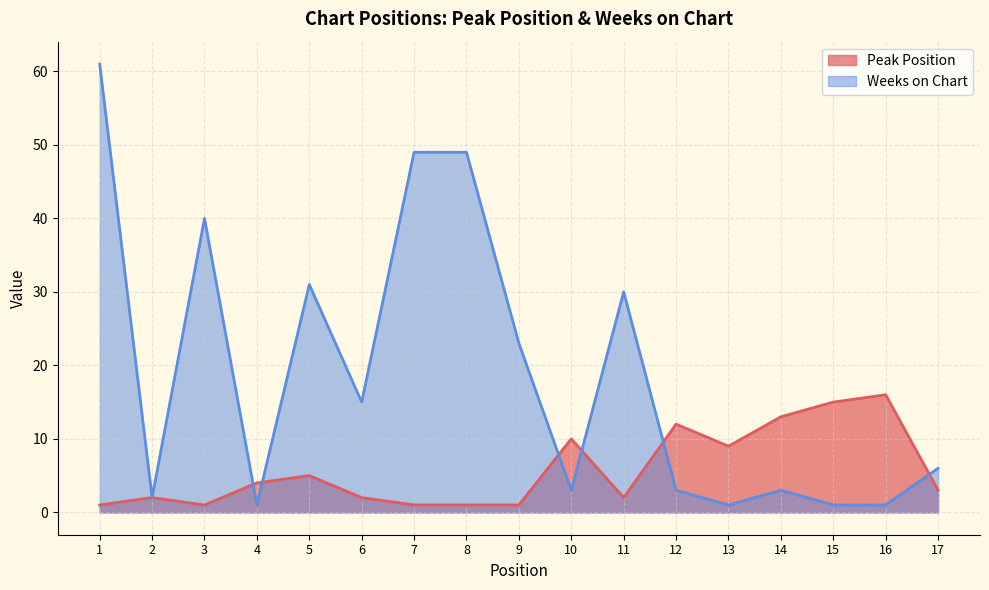

Is the value of Weeks on Chart at 2 greater than the value of Peak Position at 7?

Yes